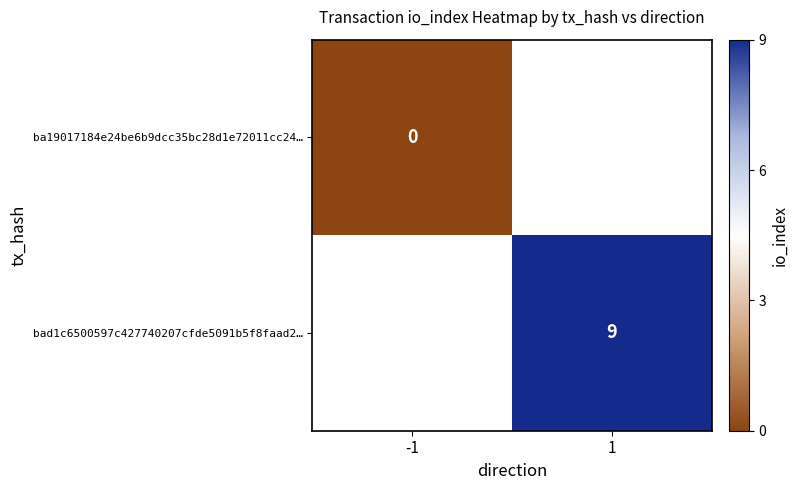

The bad1c6500597c427740207cfde5091b5f8faad2… series shows 9 at 1. True or false?

True